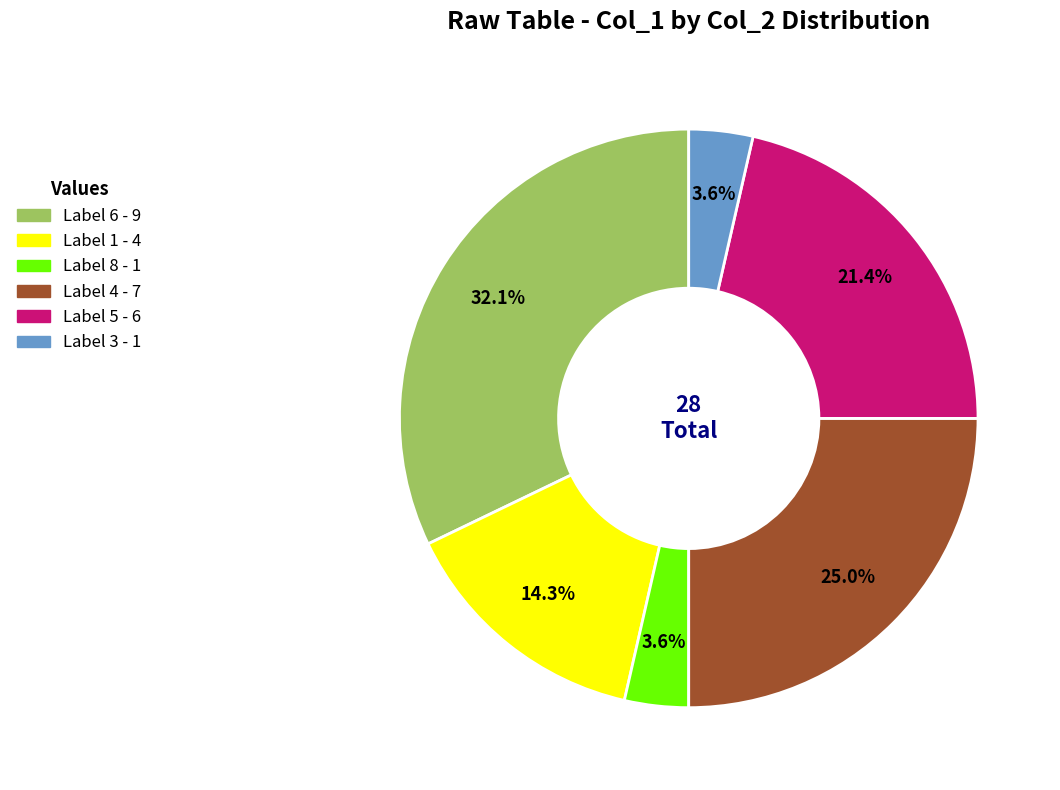

Is there a majority slice in this chart?

No